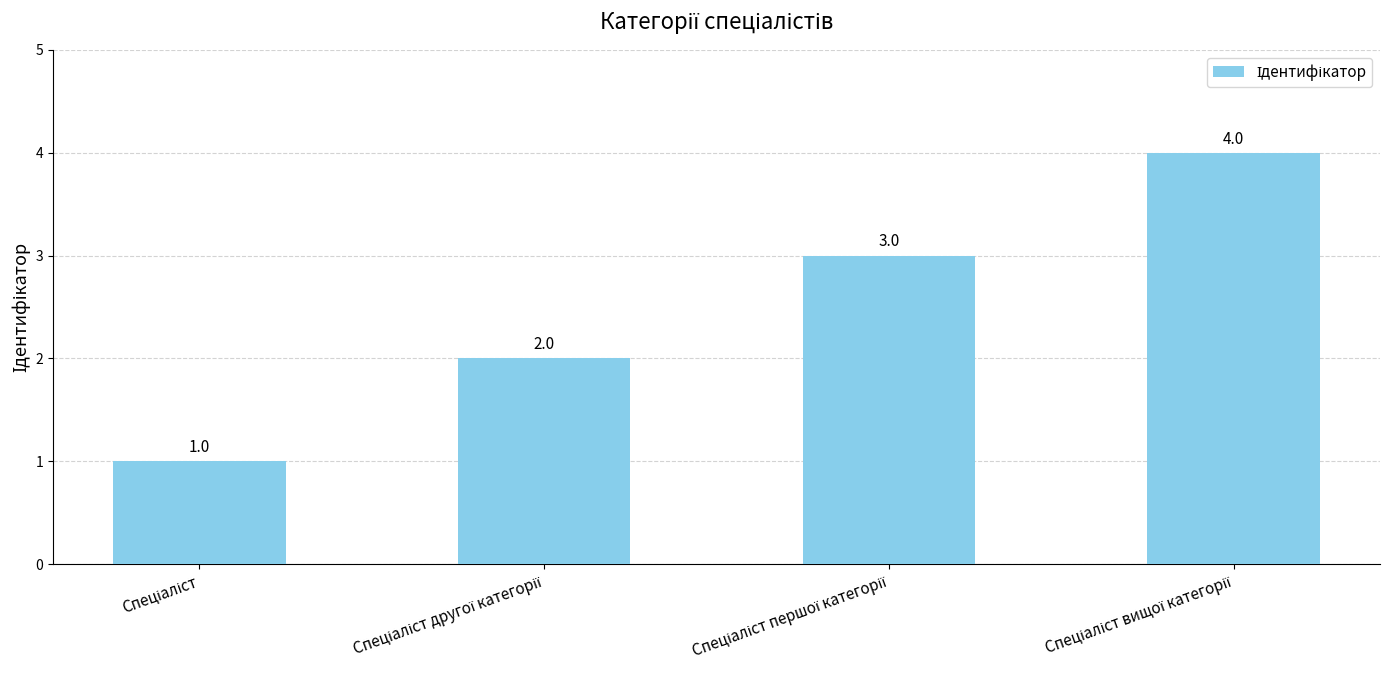

What is the value of the 4th bar from the left?

4